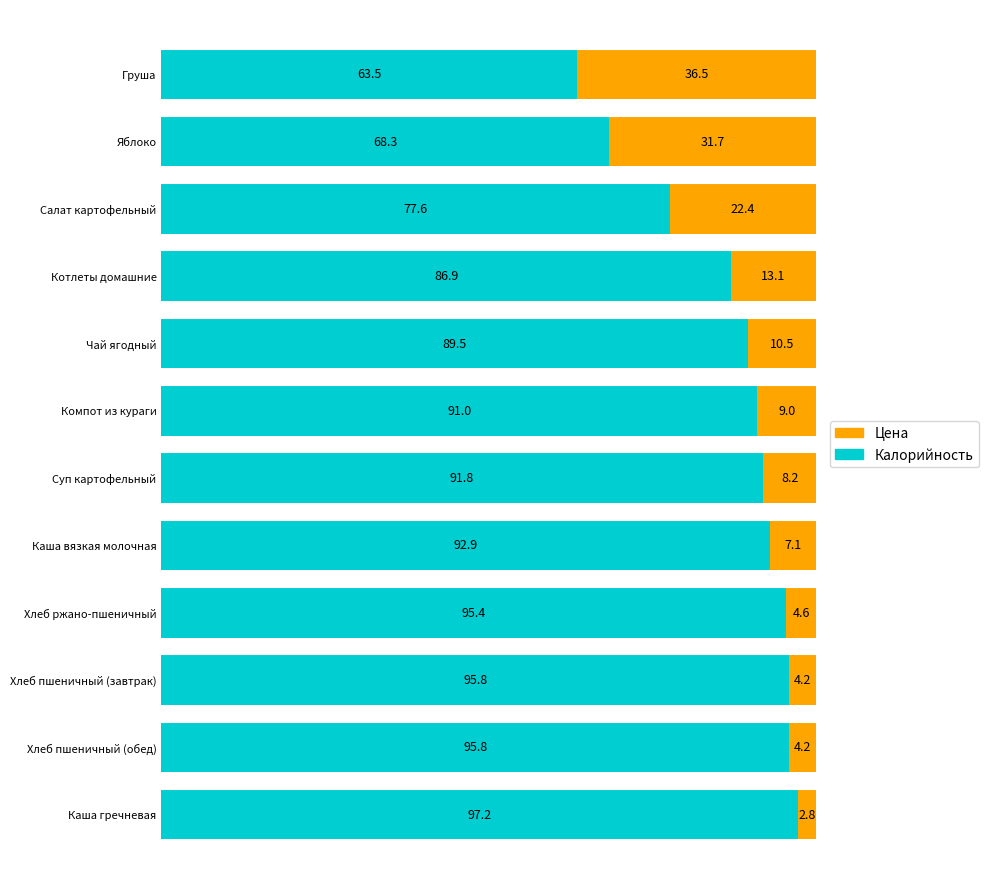

What is the total value across all series at Салат картофельный?

100.0